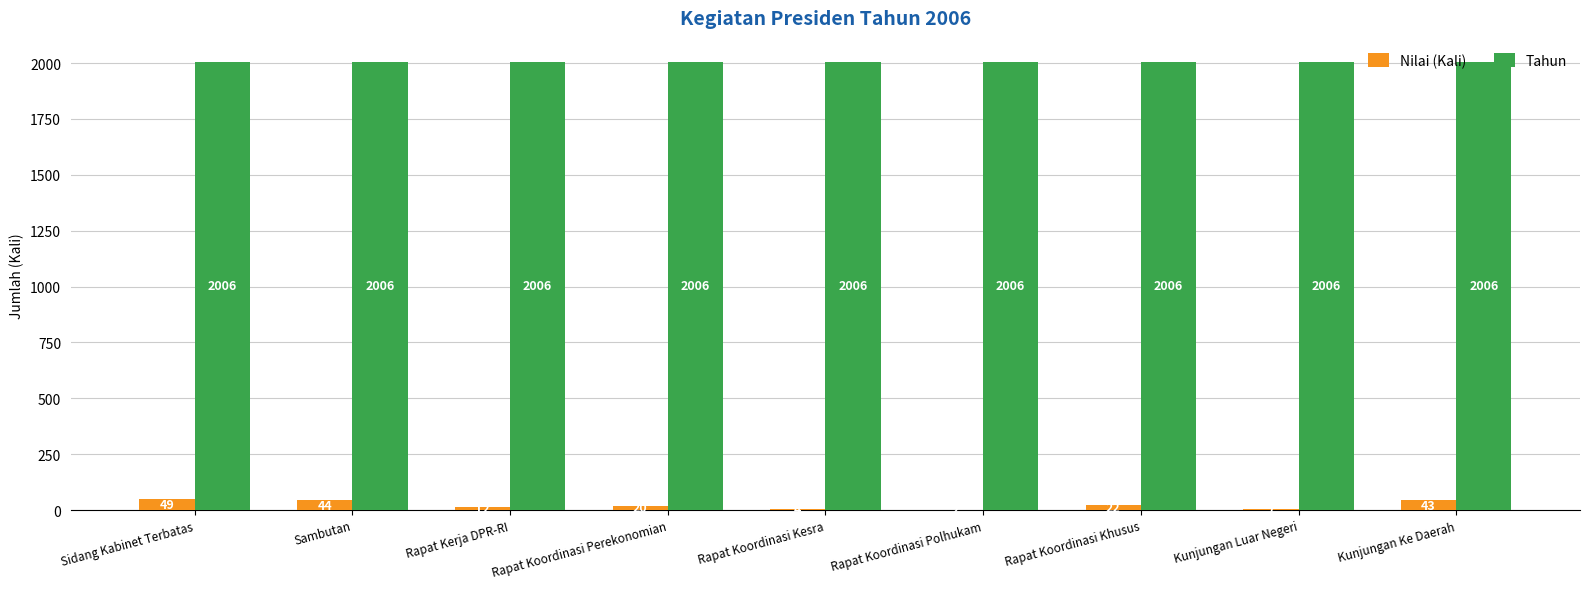

Between Rapat Koordinasi Polhukam and Rapat Koordinasi Khusus, which series saw the biggest shift?

Nilai (Kali)